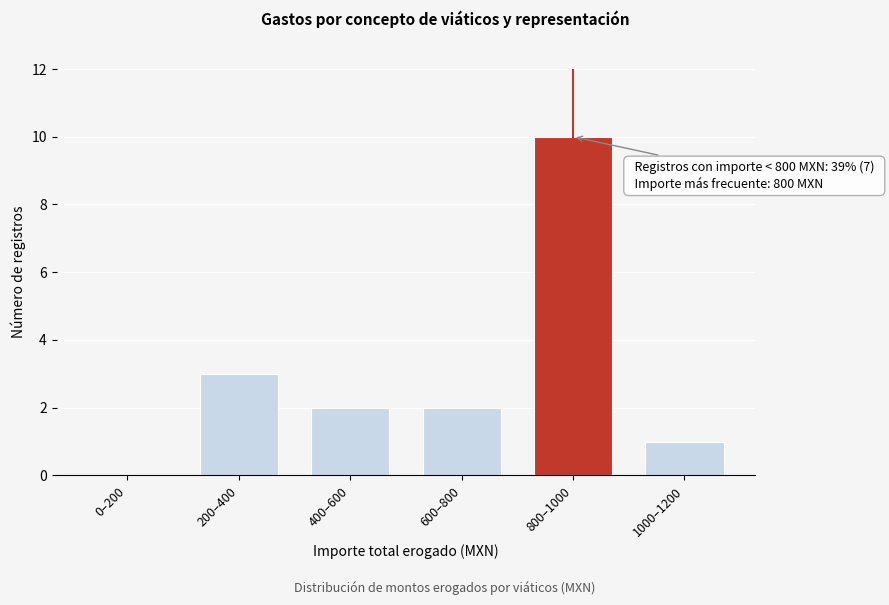

Reading right to left, transcribe all the data shown in this chart.

1000–1200=1	800–1000=10	600–800=2	400–600=2	200–400=3	0–200=0